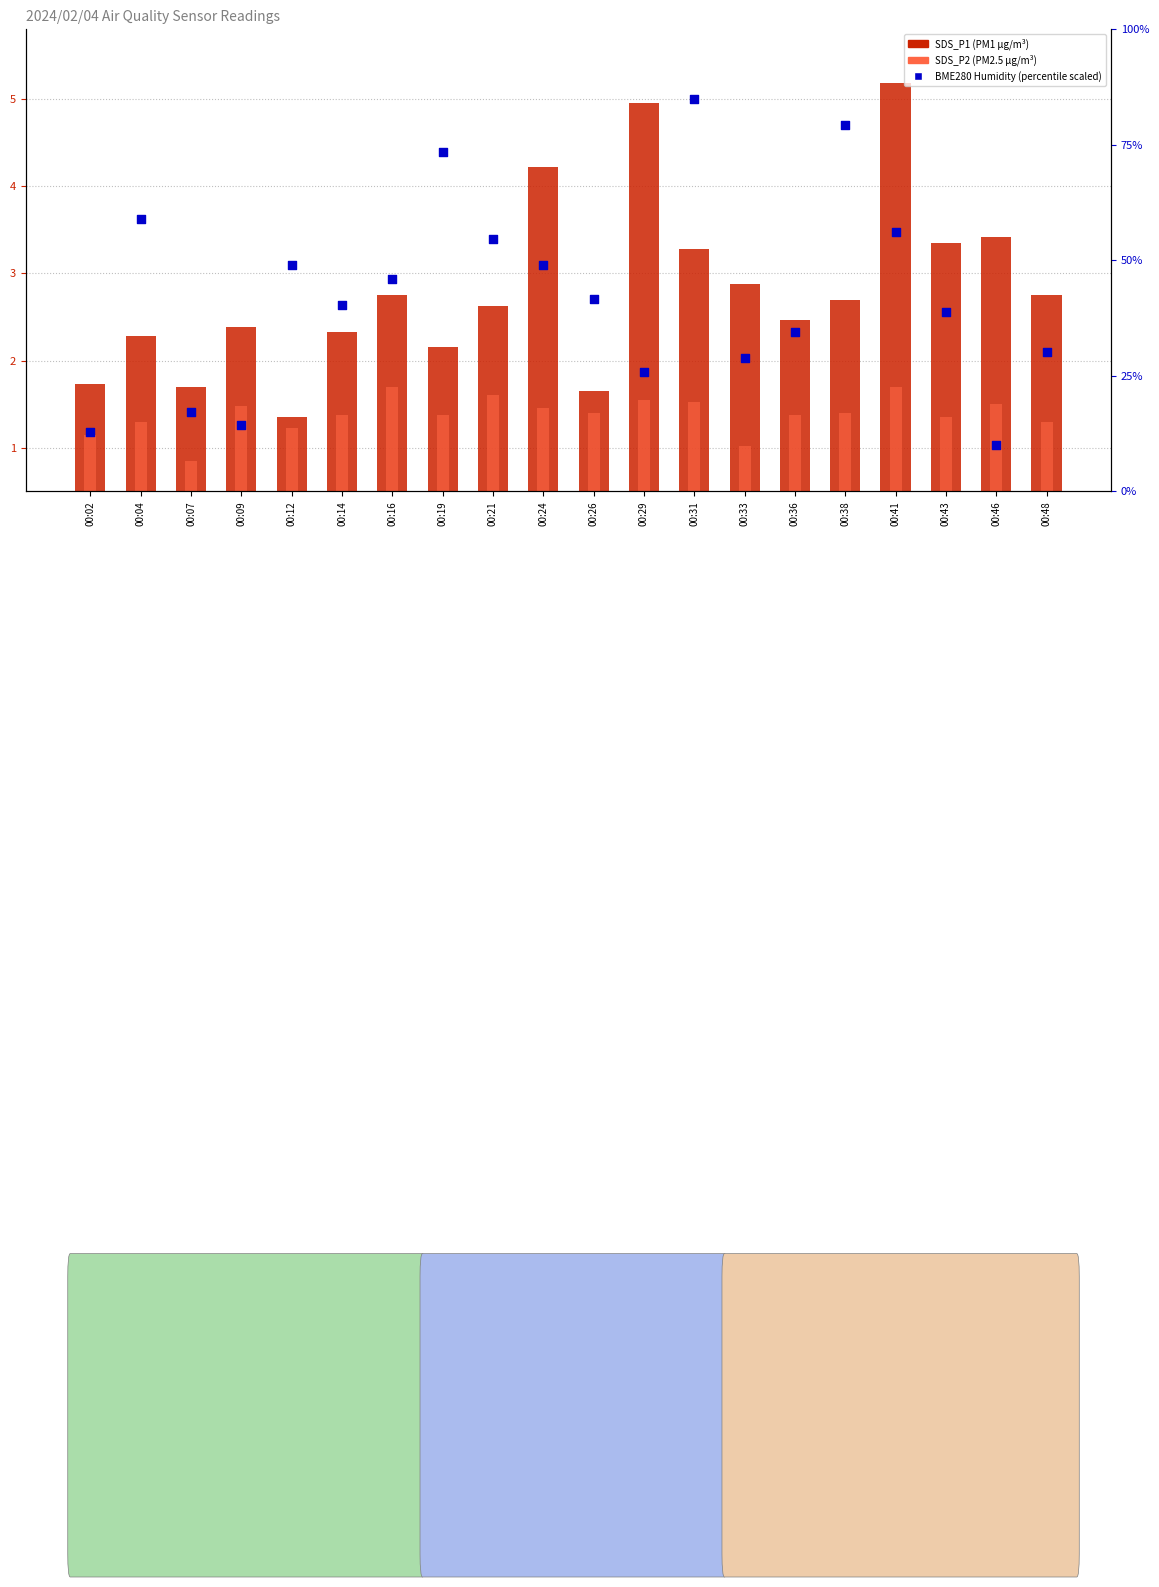

Which series has the largest total across all categories?

BME280 Humidity (scaled)